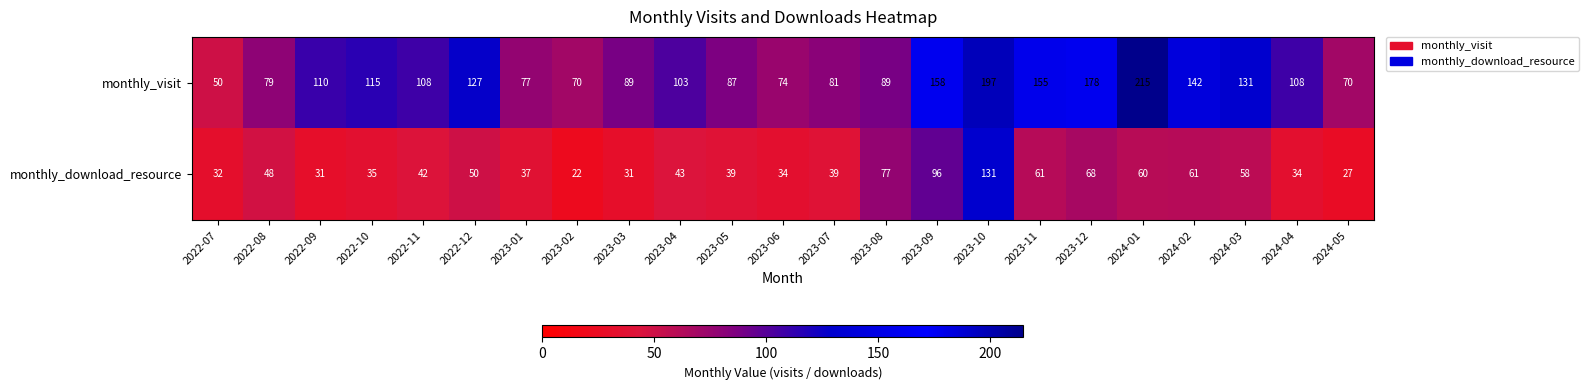

List the series in order of their overall mean, highest first.

monthly_visit, monthly_download_resource